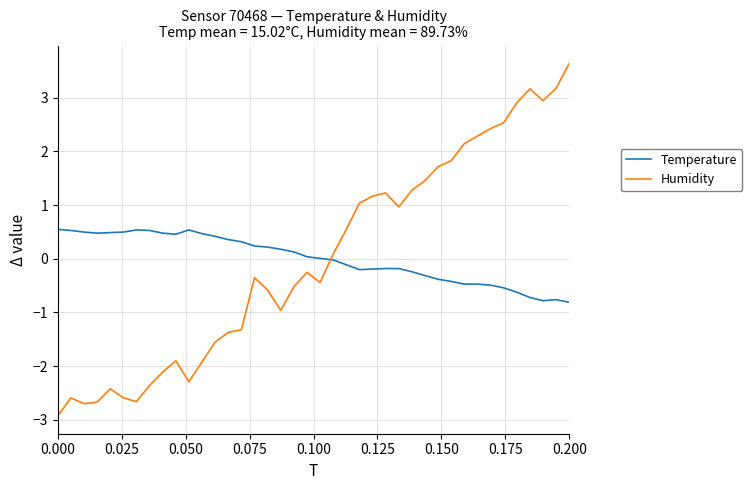

How many times do Temperature and Humidity cross each other?

1